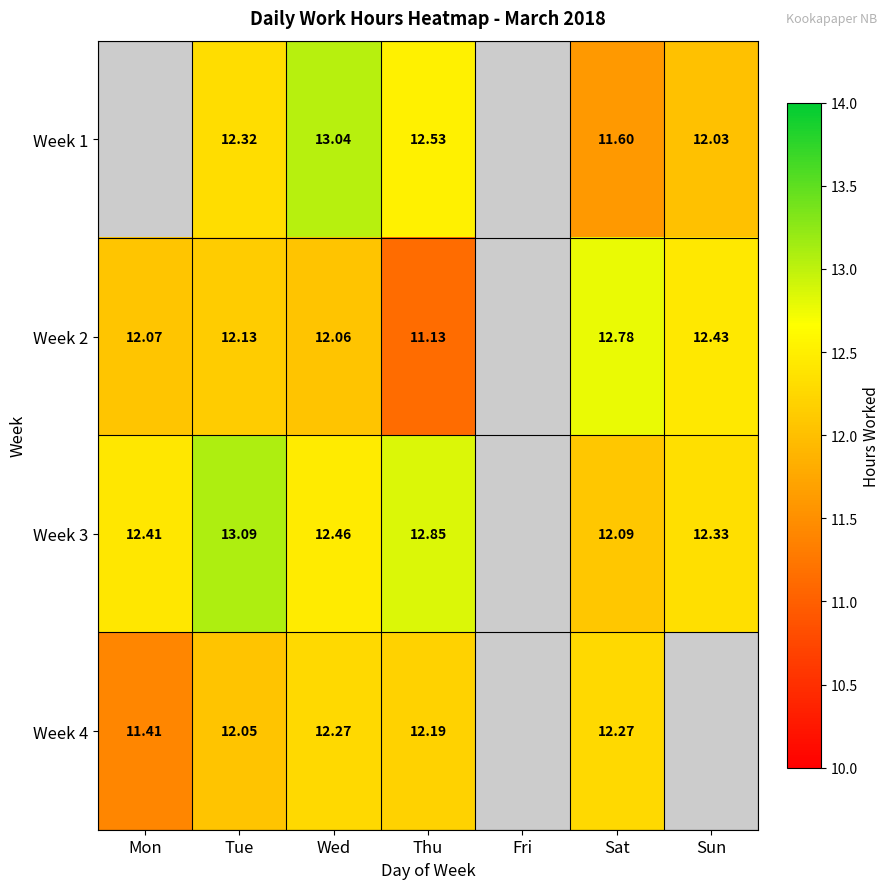

Is the value of Week 1 at Sat greater than the value of Week 4 at Thu?

No